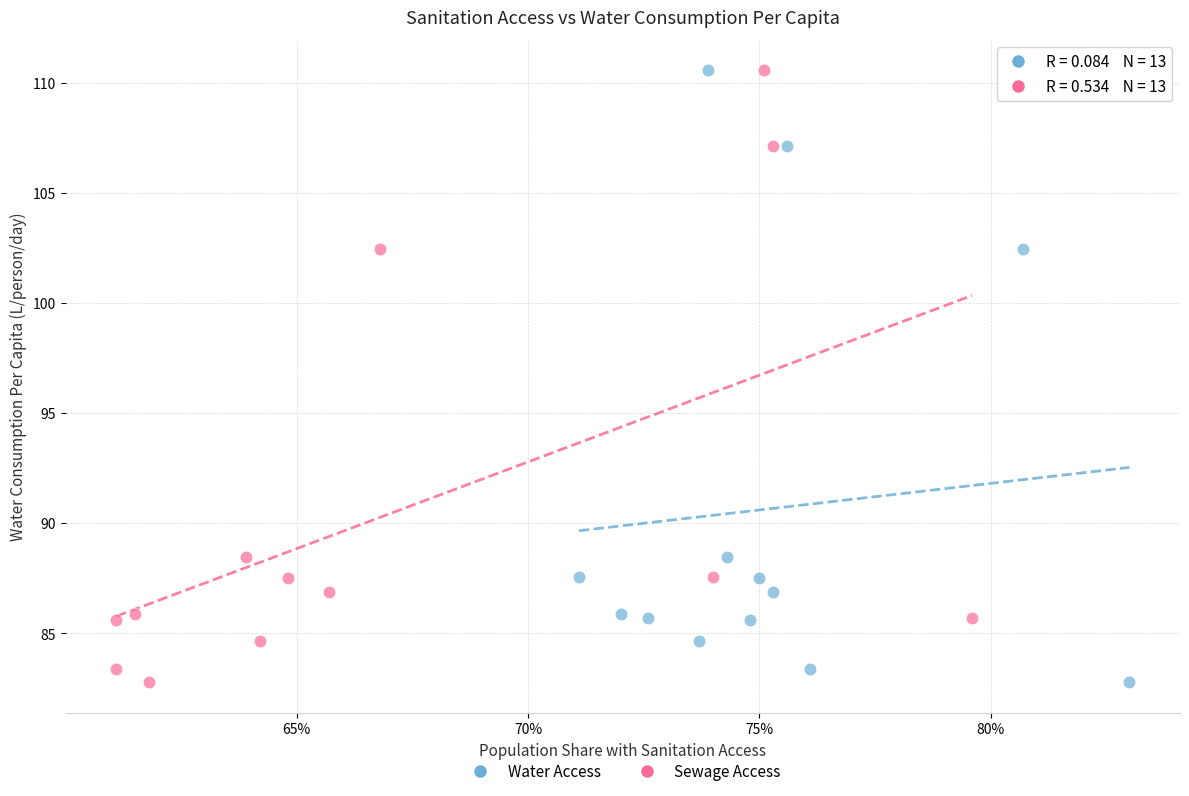

What are all the series names shown in the legend?

Water Access, Sewage Access